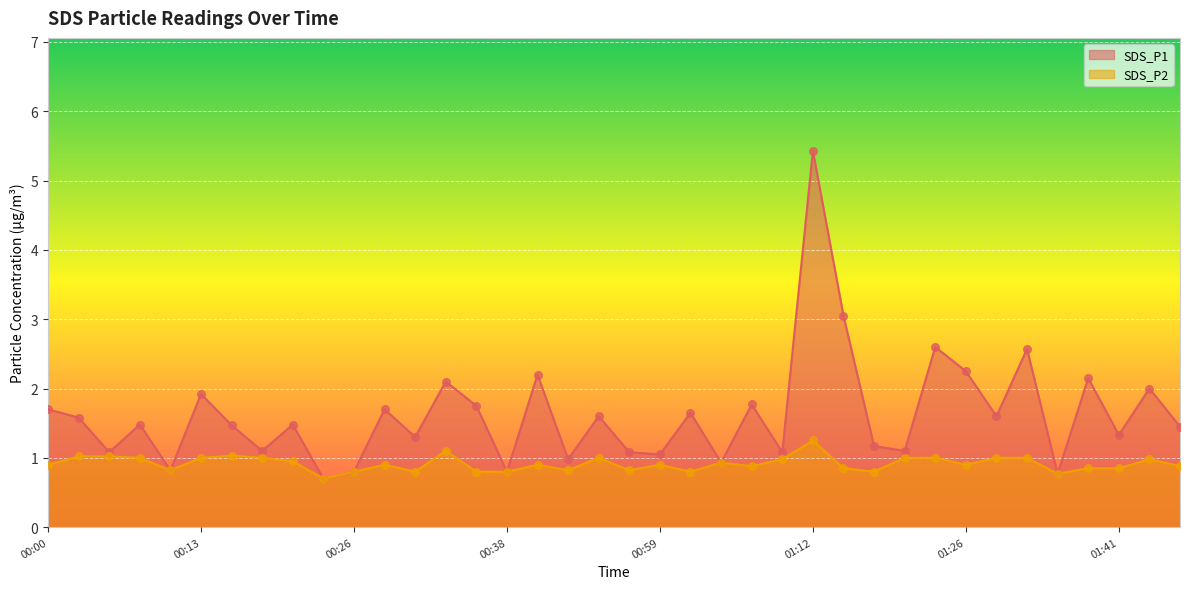

Is the value of SDS_P2 at 00:05 greater than the value of SDS_P1 at 00:38?

Yes